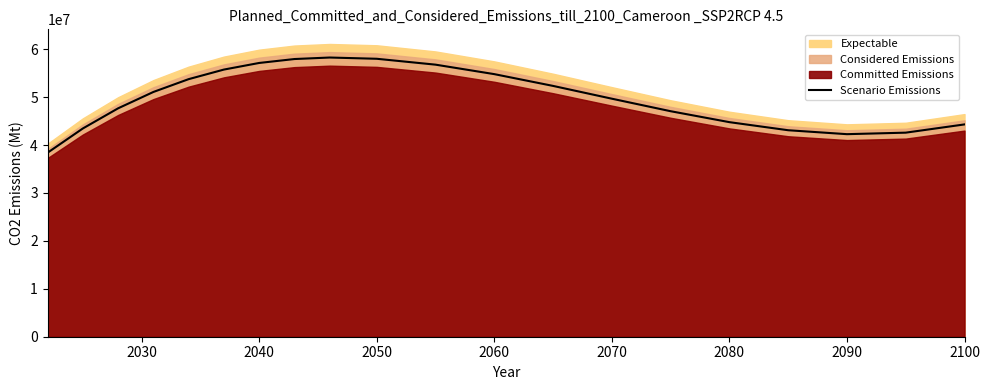

What is the highest value of the Scenario Emissions series?

58261844.0